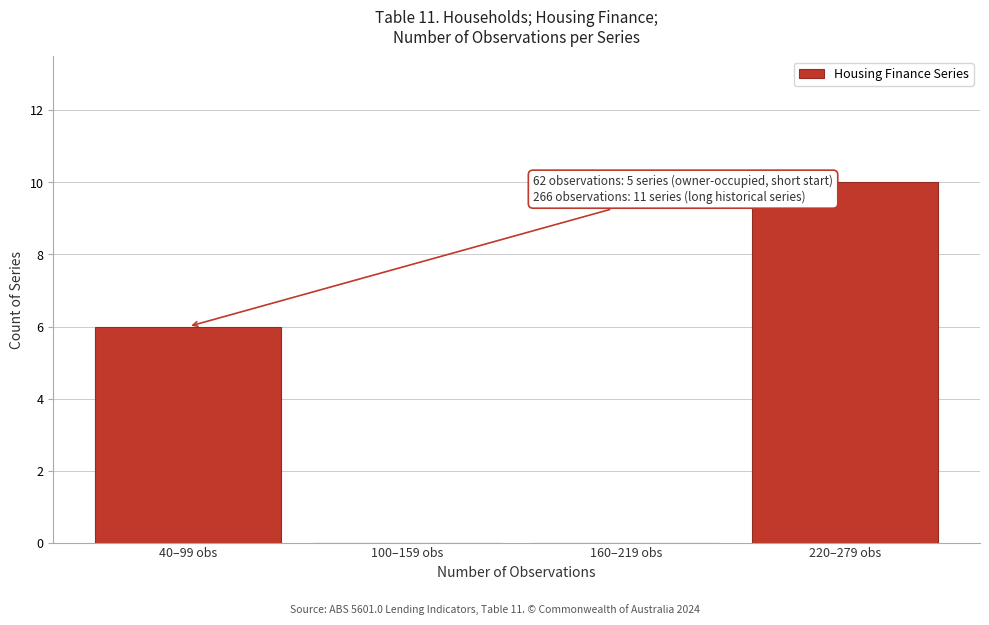

Reading left to right, transcribe all the data shown in this chart.

40–99 obs=6	100–159 obs=0	160–219 obs=0	220–279 obs=10